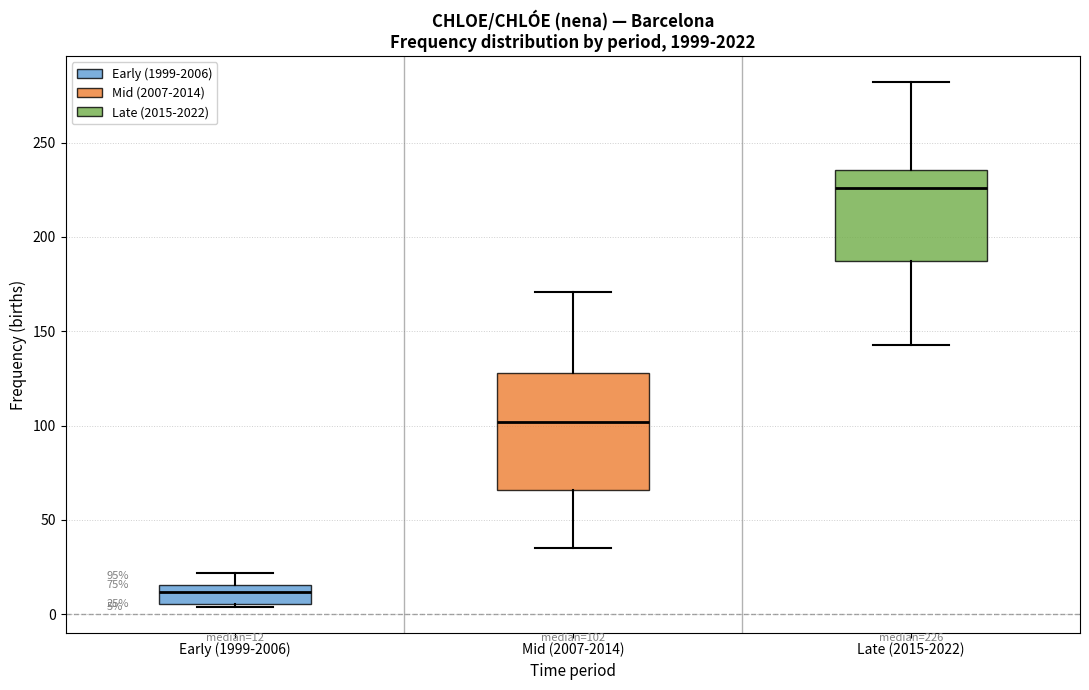

Which box's median line is the lowest?

Early (1999-2006)